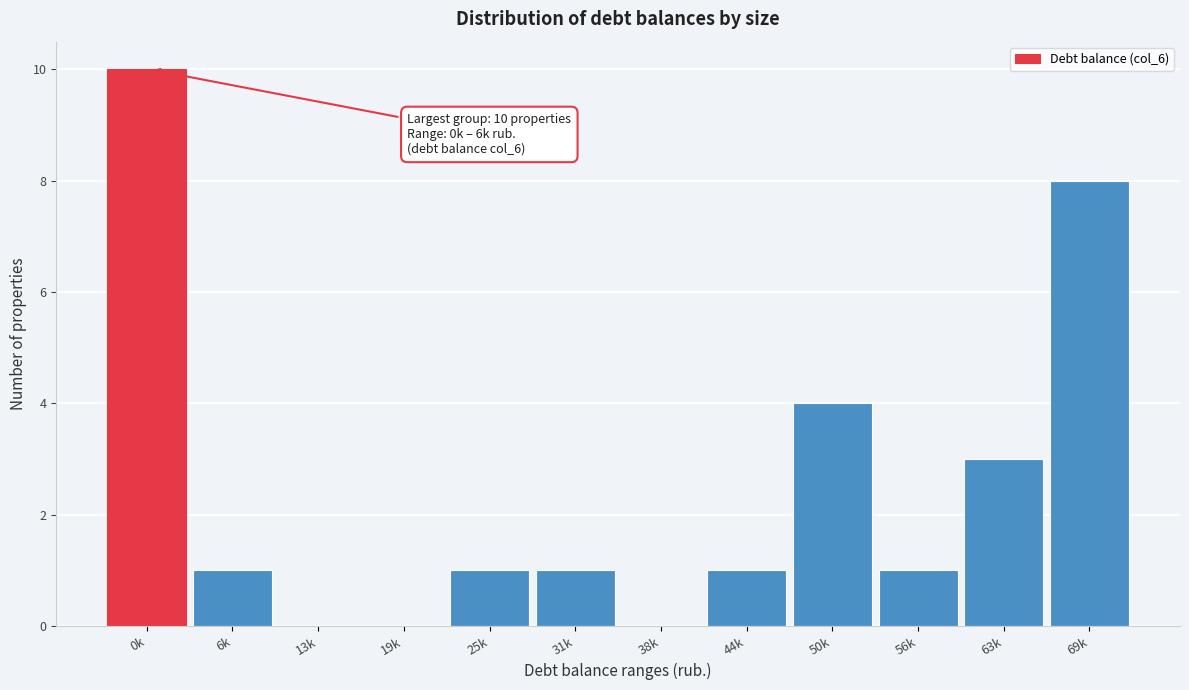

Reading left to right, transcribe all the data shown in this chart.

0k=10	6k=1	13k=0	19k=0	25k=1	31k=1	38k=0	44k=1	50k=4	56k=1	63k=3	69k=8